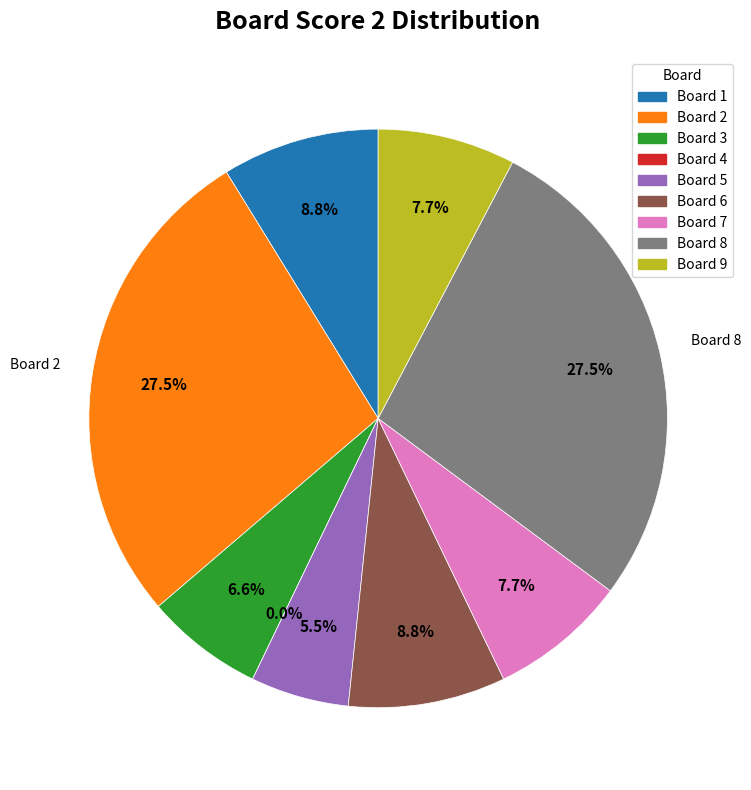

Do 4 and 2 together represent more than half of the pie?

No